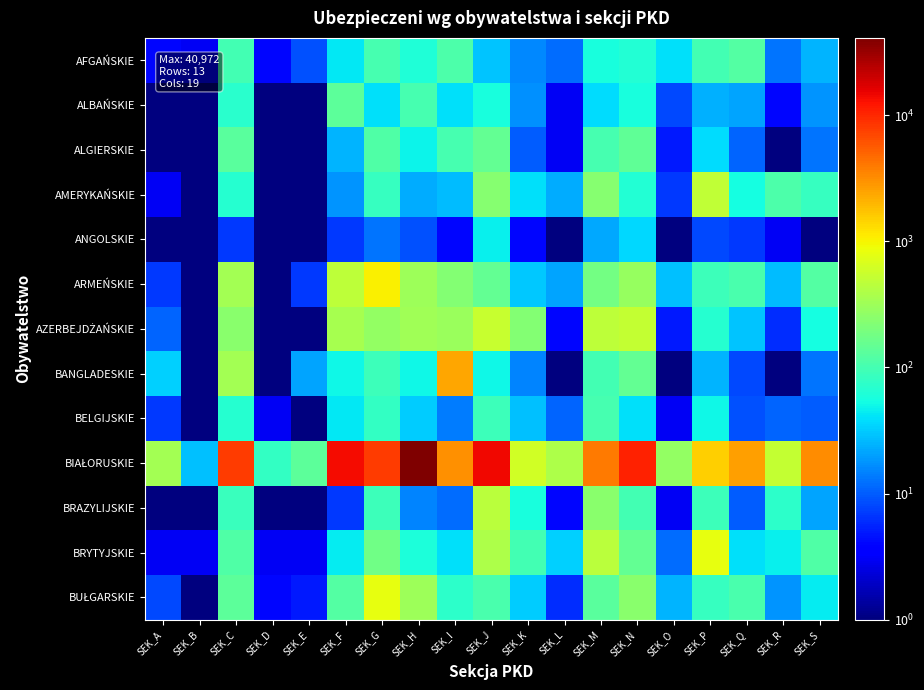

At which category is the sum across all series the highest?

SEK_H